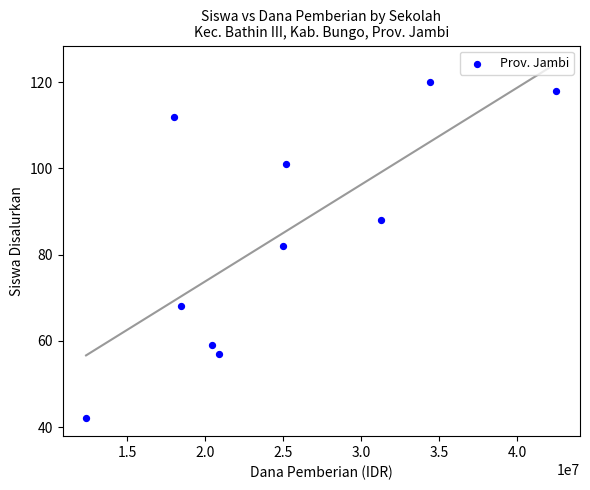

What Y value in the scatter plot is closest to 81?

82